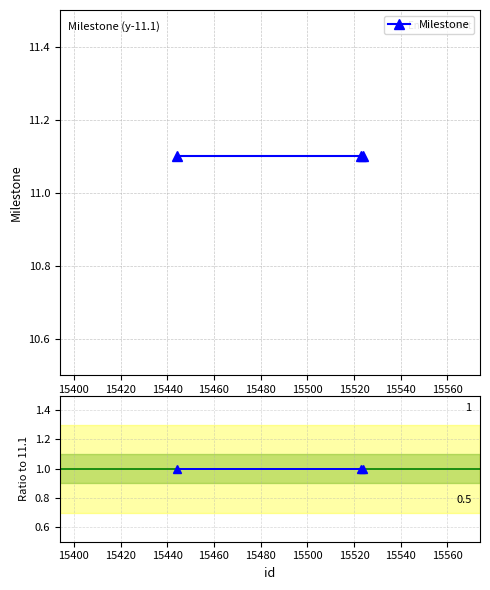

Does the chart have visible grid lines?

Yes